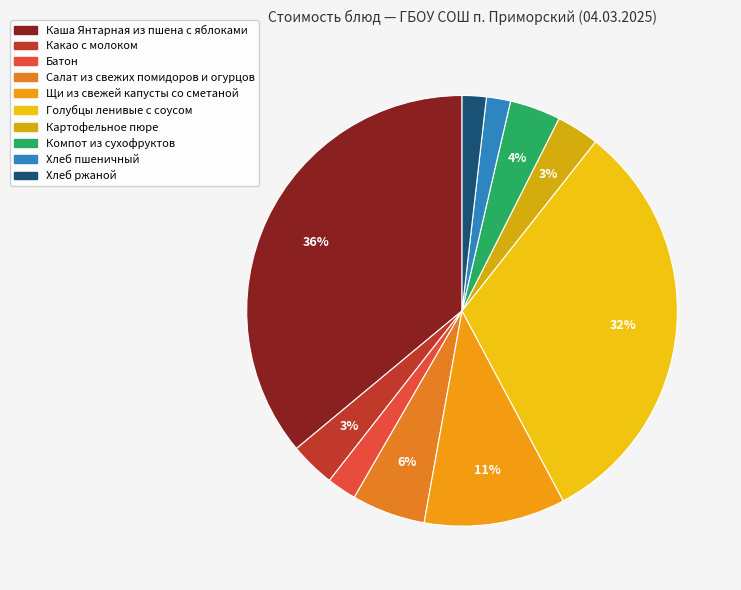

Is it true that Голубцы ленивые с соусом is 32% of the pie?

True